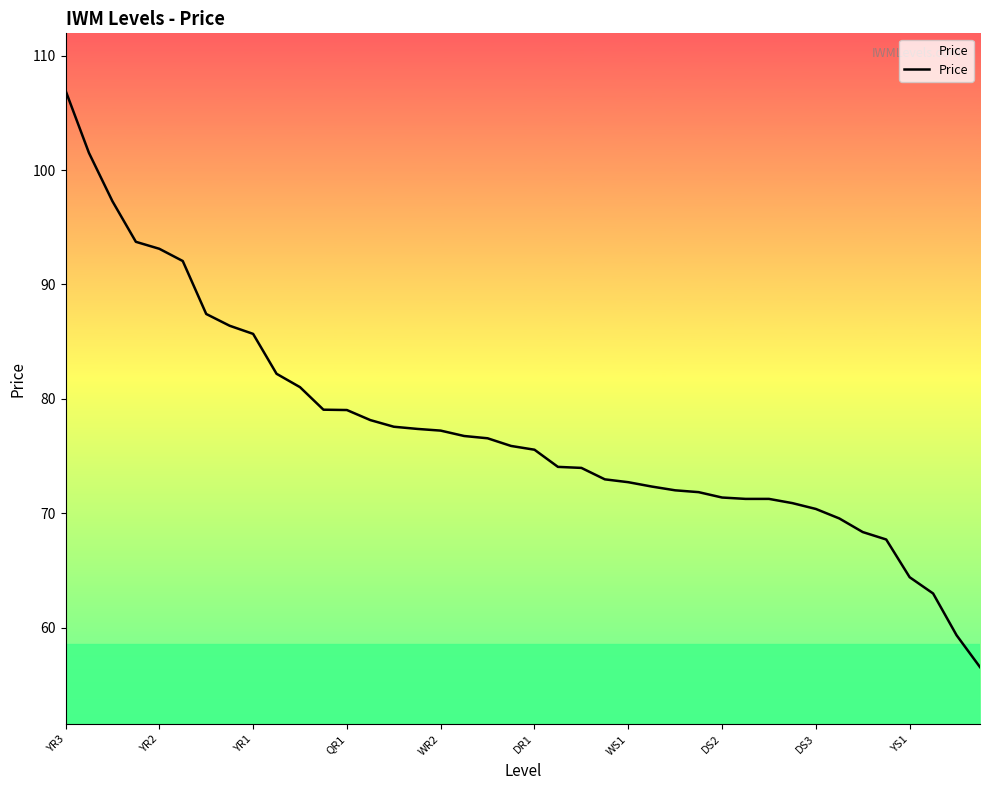

Is it true that the value at 22 is 74.0?

True